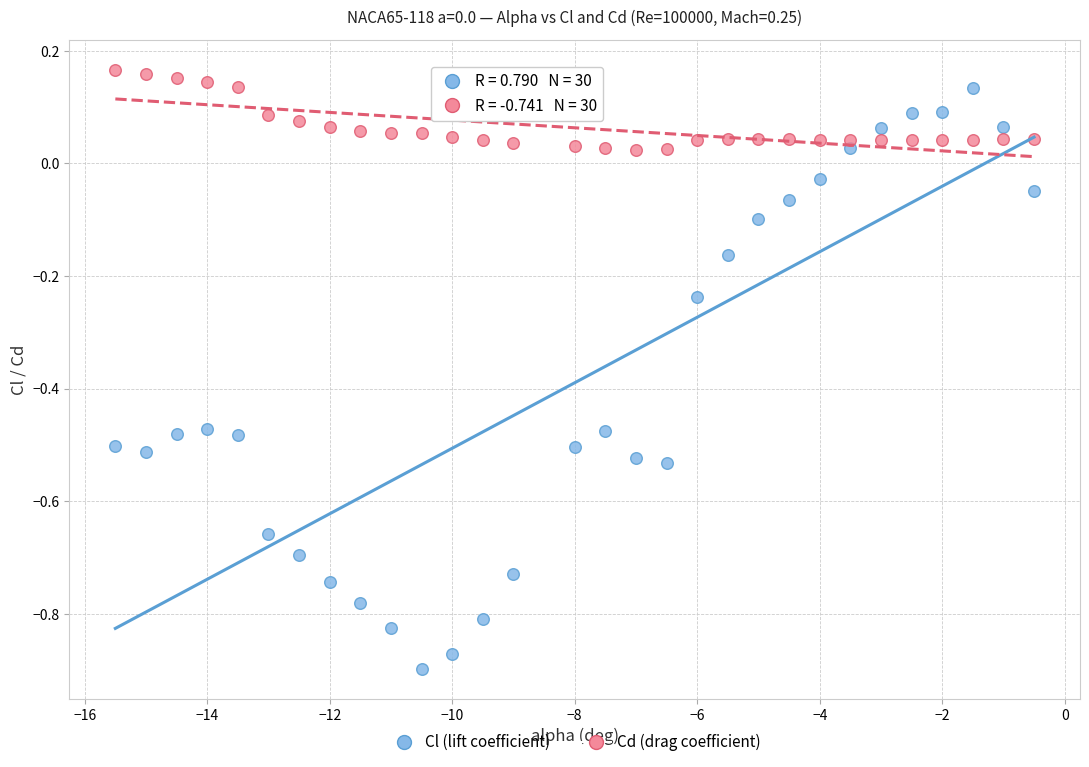

Across all data points, what is the range of X values (max minus min)?

15.0